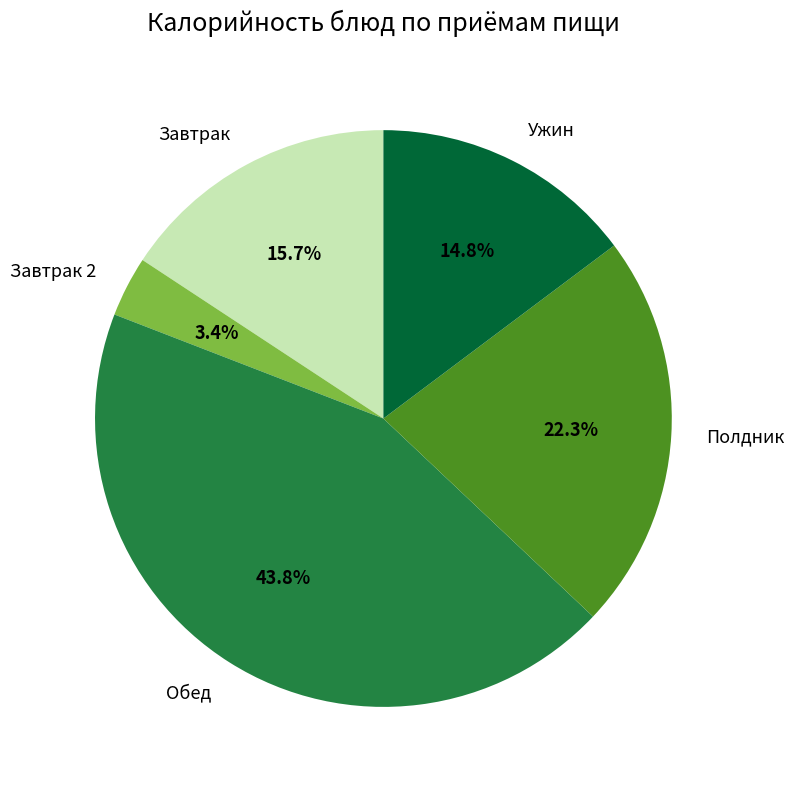

What portion of the pie excludes Завтрак 2?

96.6%